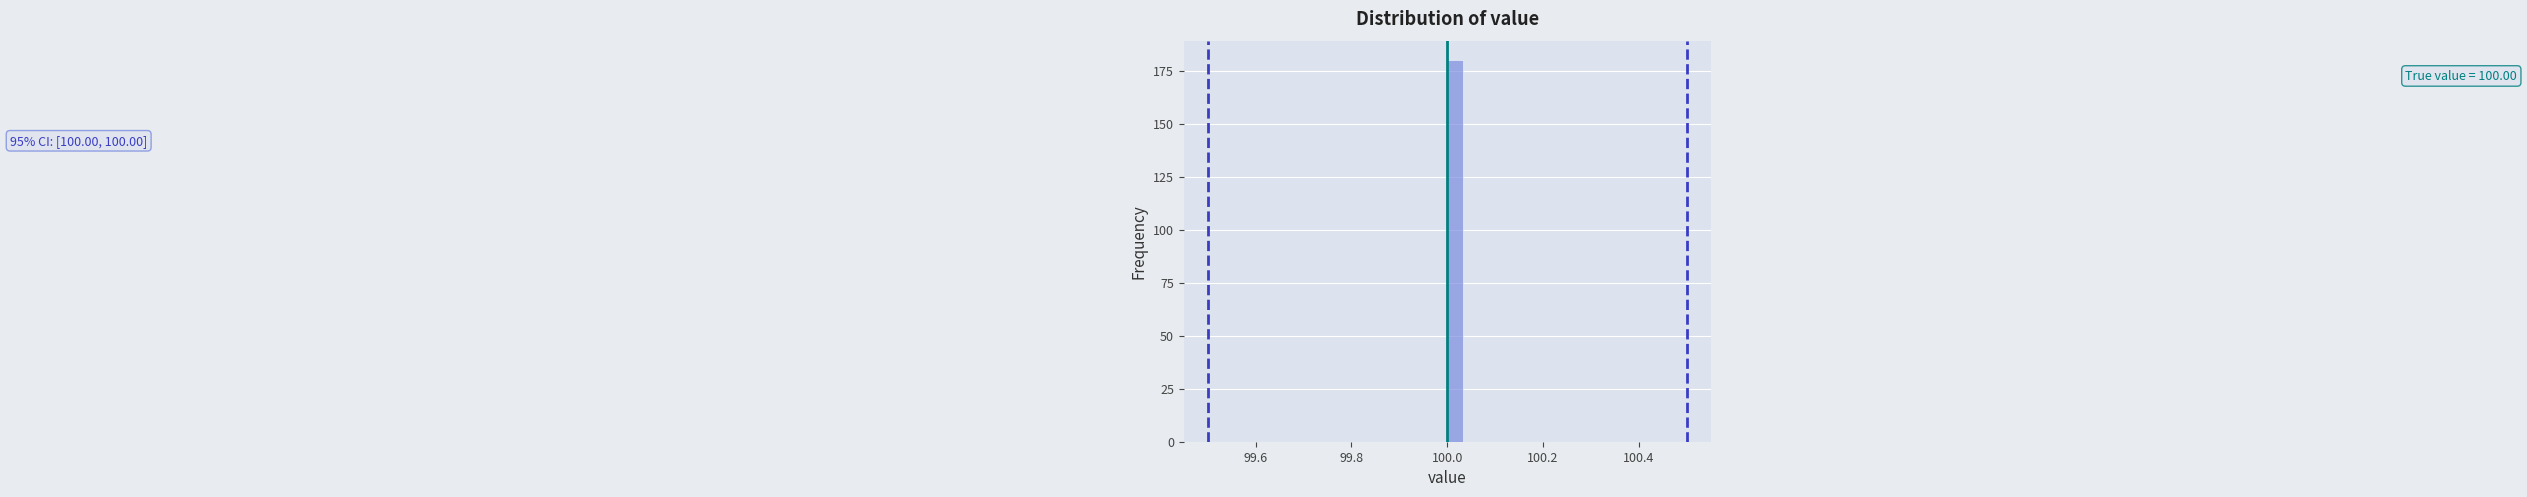

Read against the x-axis, roughly where is the centre of the tallest bar?

100.02